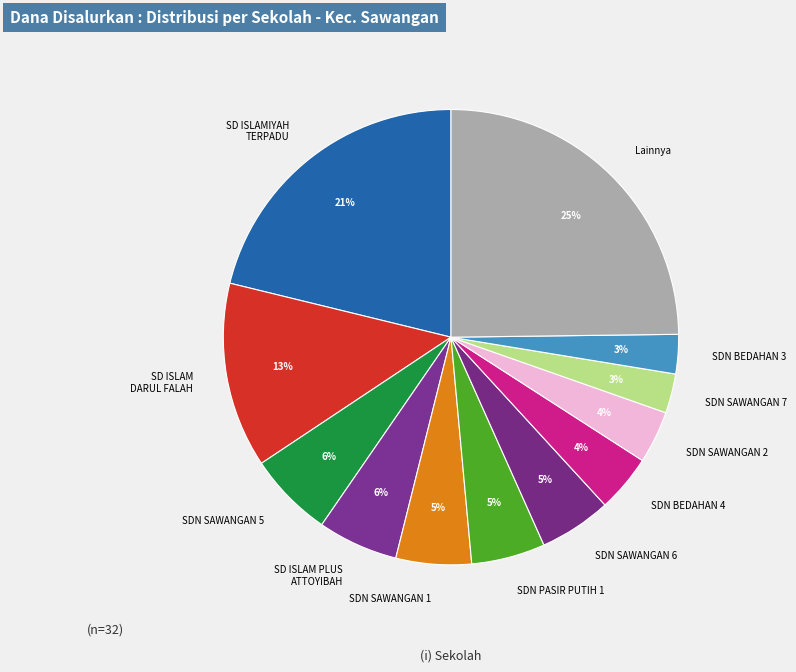

Is it true that SDN PASIR PUTIH 1 is 5% of the pie?

True